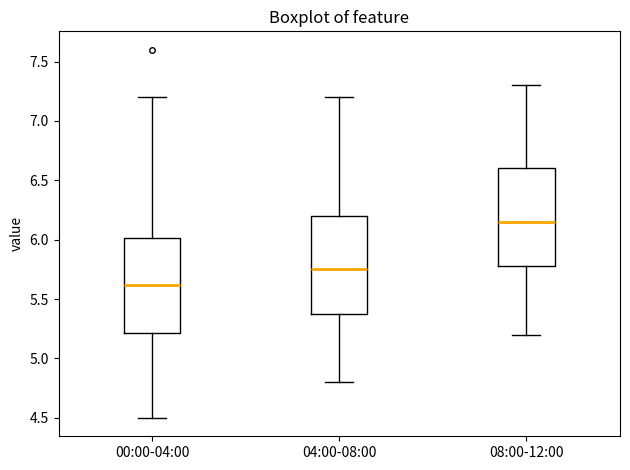

Where does the lower whisker of the box for 08:00-12:00 end on the y-axis? The values are not printed on the chart, so give them approximately, as read against the axis.

5.20